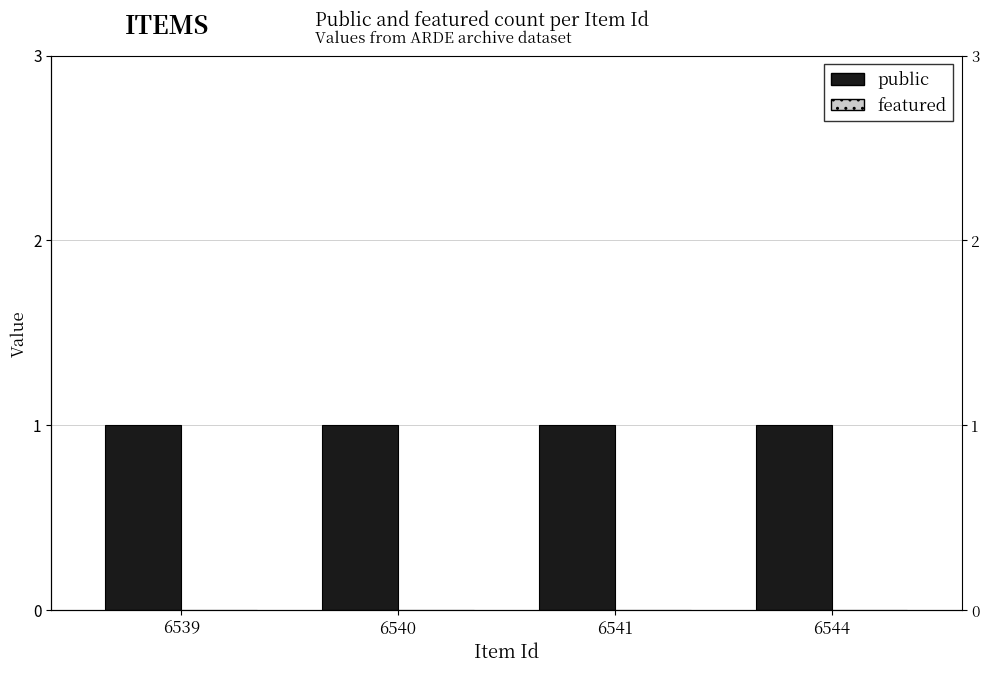

Is the value of public at 6539 greater than the value of featured at 6541?

Yes